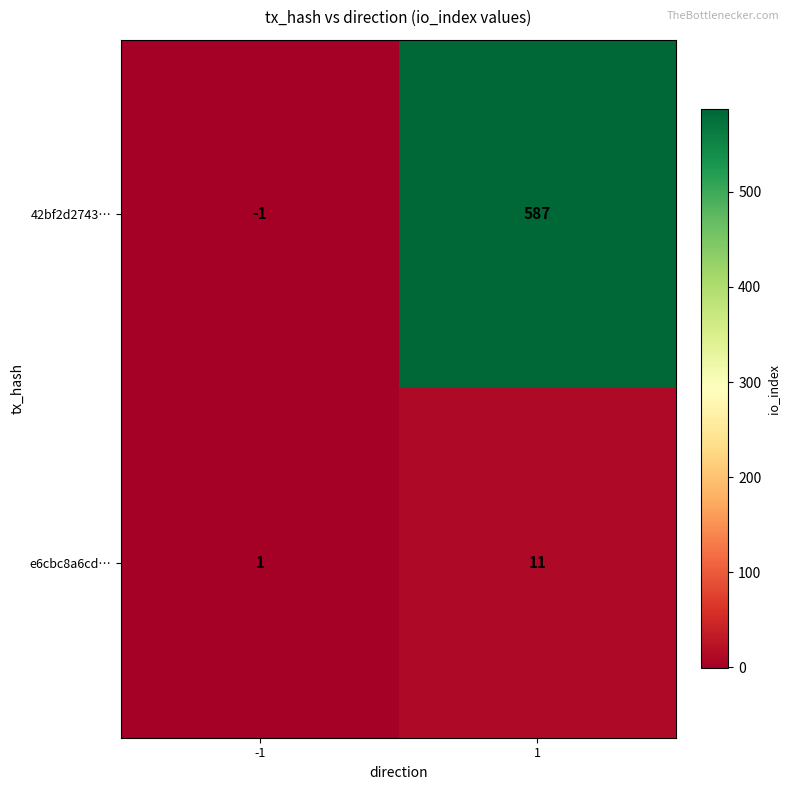

List the series in order of their peak value, lowest first.

e6cbc8a6cd…, 42bf2d2743…